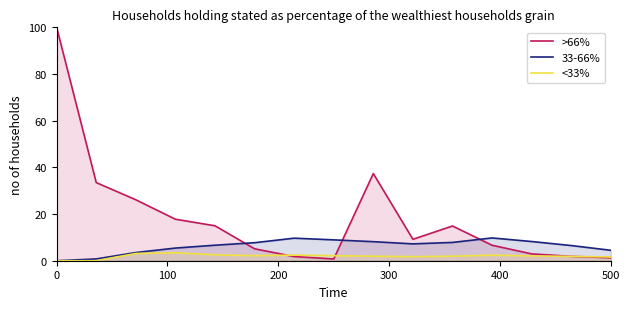

Rank the series by their maximum value, from lowest to highest.

<33%, 33-66%, >66%